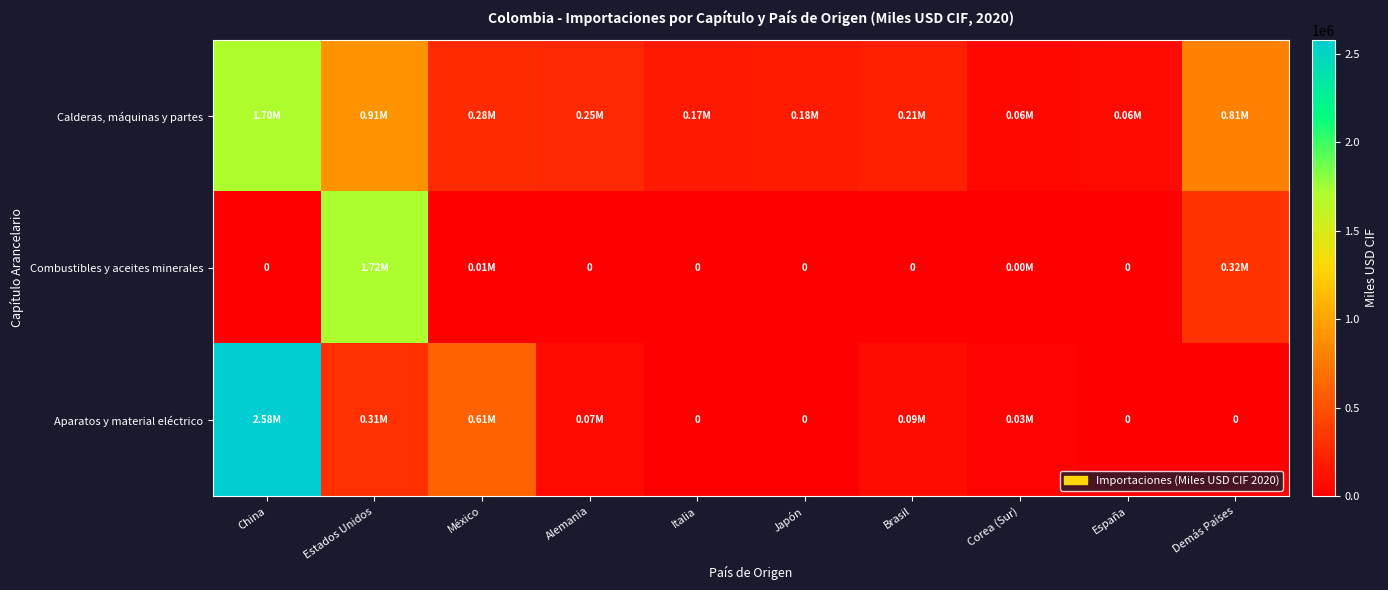

What is the total value across all series at México?

892740.3